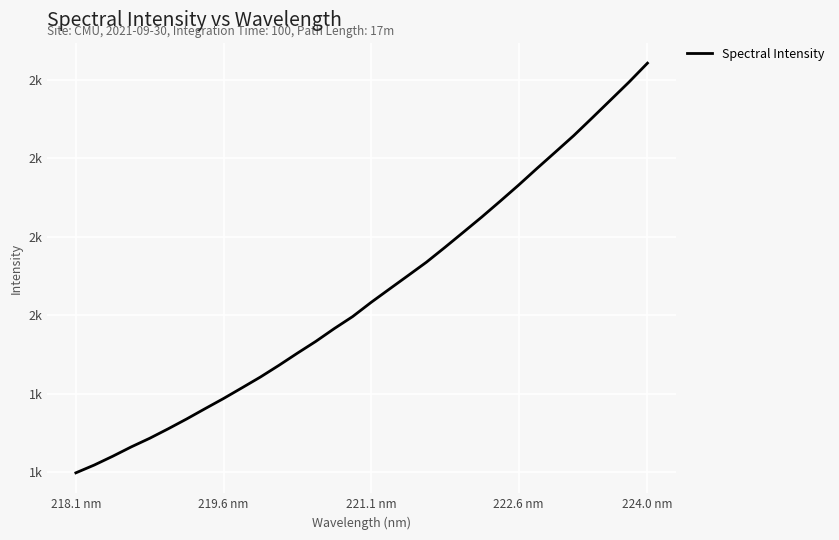

Does the chart display data point markers on the line(s)?

No